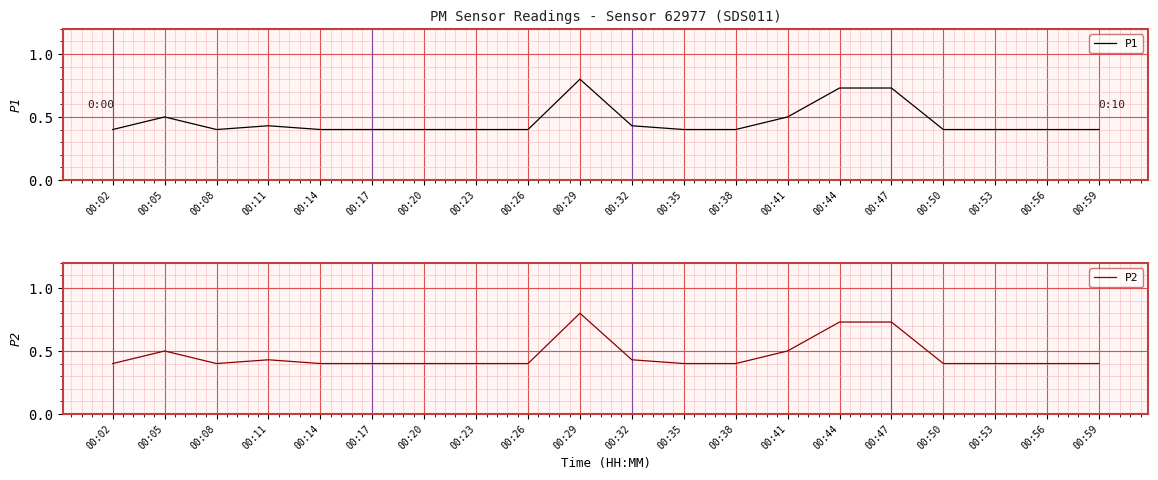

Reading right to left, extract all data points from this chart.

P1: 00:59=0.4	00:56=0.4	00:53=0.4	00:50=0.4	00:47=0.7	00:44=0.7	00:41=0.5	00:38=0.4	00:35=0.4	00:32=0.4	00:29=0.8	00:26=0.4	00:23=0.4	00:20=0.4	00:17=0.4	00:14=0.4	00:11=0.4	00:08=0.4	00:05=0.5	00:02=0.4
P2: 00:59=0.4	00:56=0.4	00:53=0.4	00:50=0.4	00:47=0.7	00:44=0.7	00:41=0.5	00:38=0.4	00:35=0.4	00:32=0.4	00:29=0.8	00:26=0.4	00:23=0.4	00:20=0.4	00:17=0.4	00:14=0.4	00:11=0.4	00:08=0.4	00:05=0.5	00:02=0.4